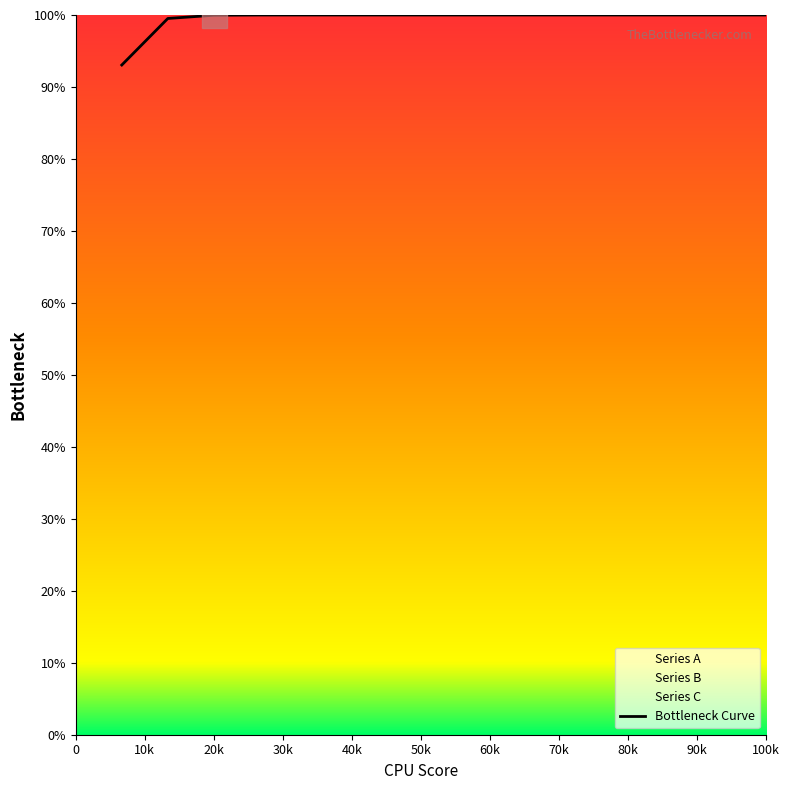

Reading left to right, what are all the values shown in this chart?

93.1	99.5	100.0	100.0	100.0	100.0	100.0	100.0	100.0	100.0	100.0	100.0	100.0	100.0	100.0